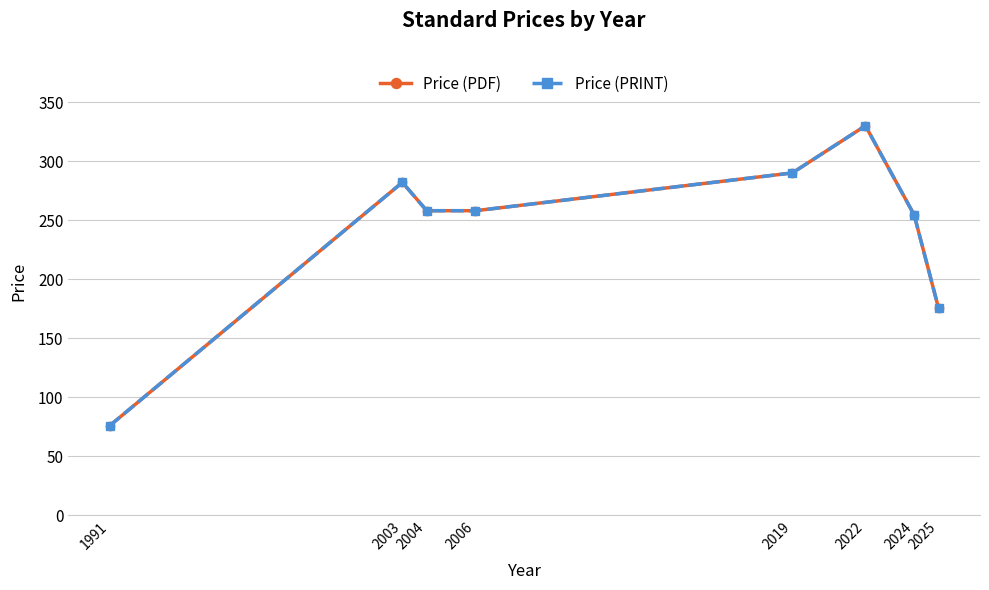

True or false: Price (PRINT) and Price (PDF) cross at least once.

False